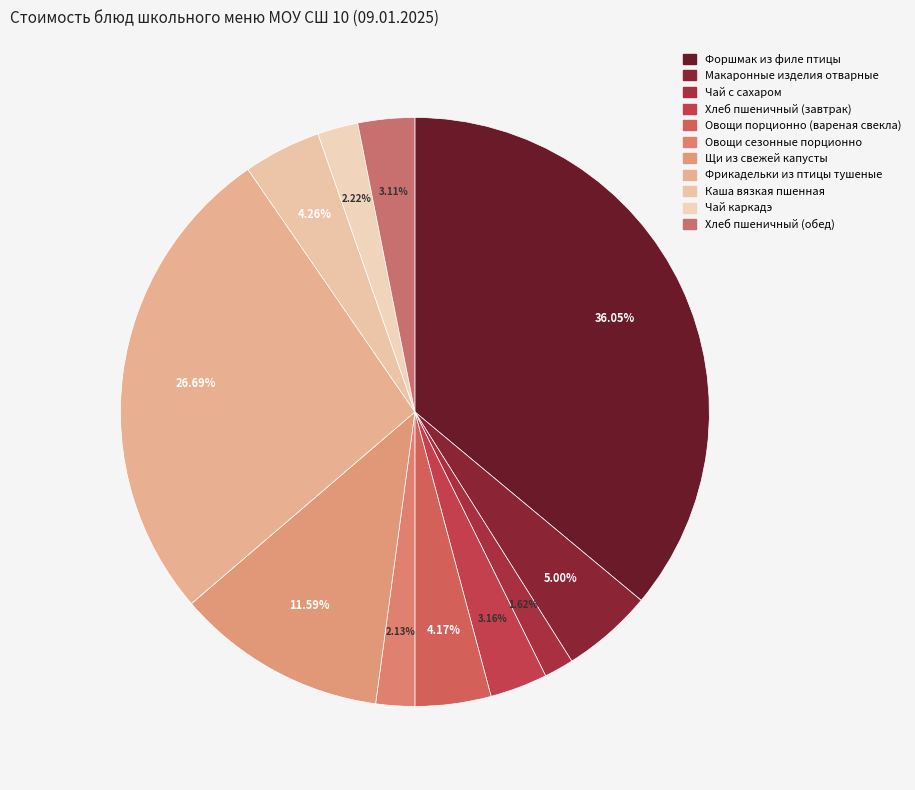

Does any single category account for the majority?

No